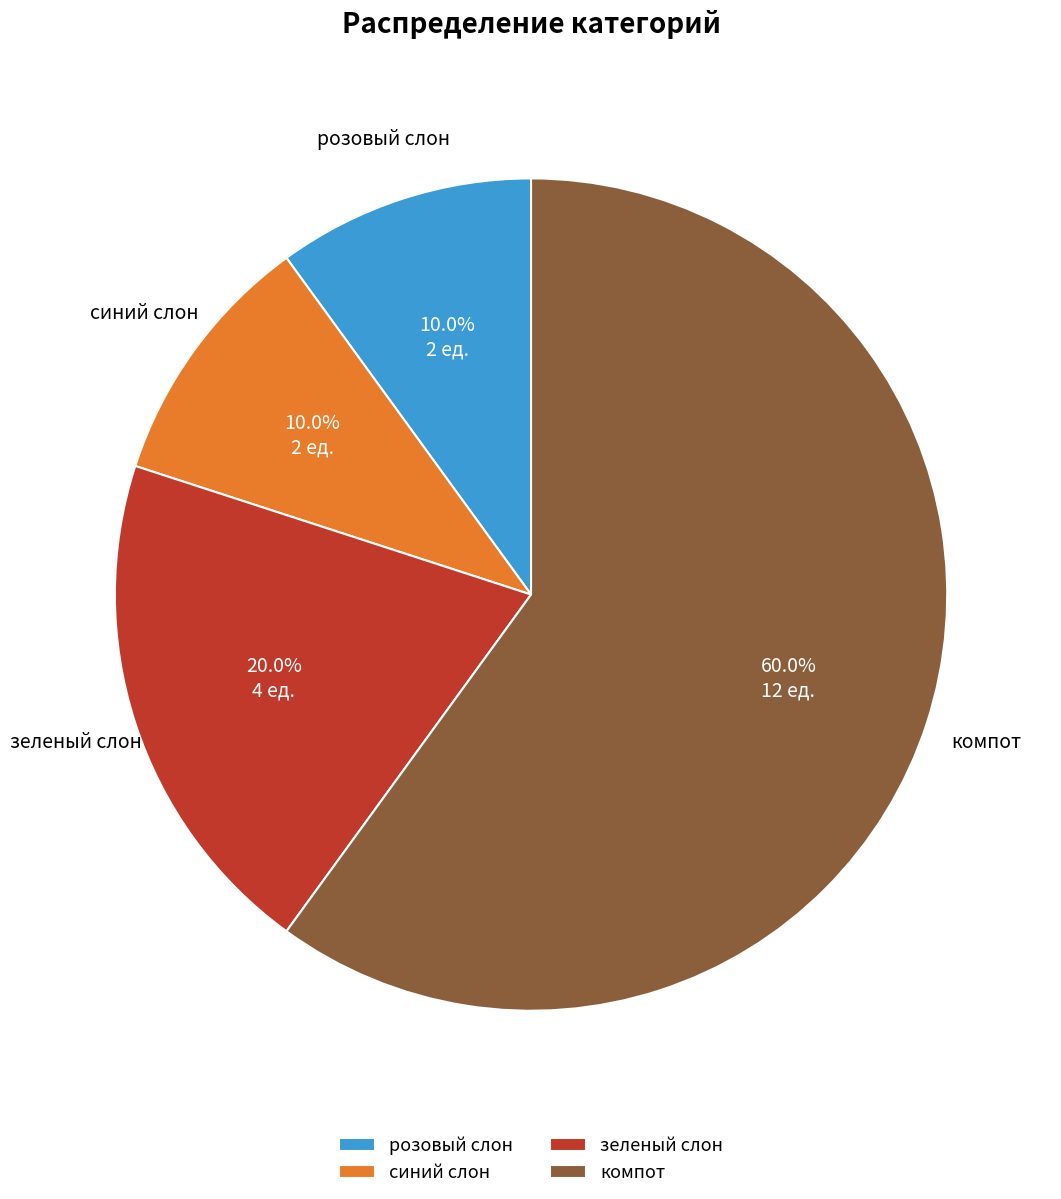

What is the total percentage of синий слон and компот?

70.0%